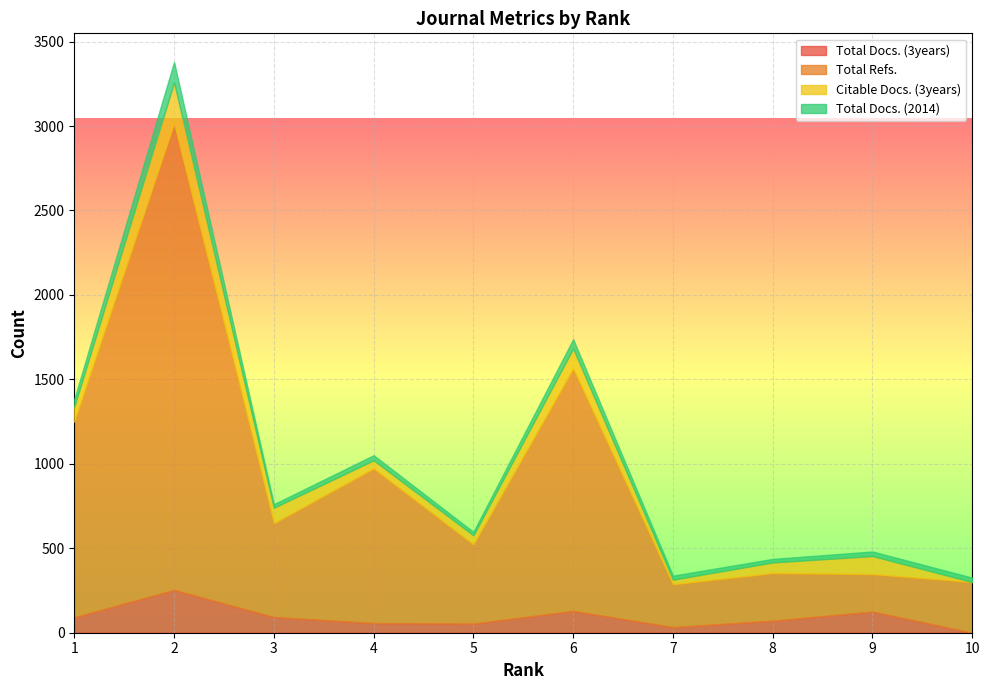

At which category is the sum across all series the highest?

2